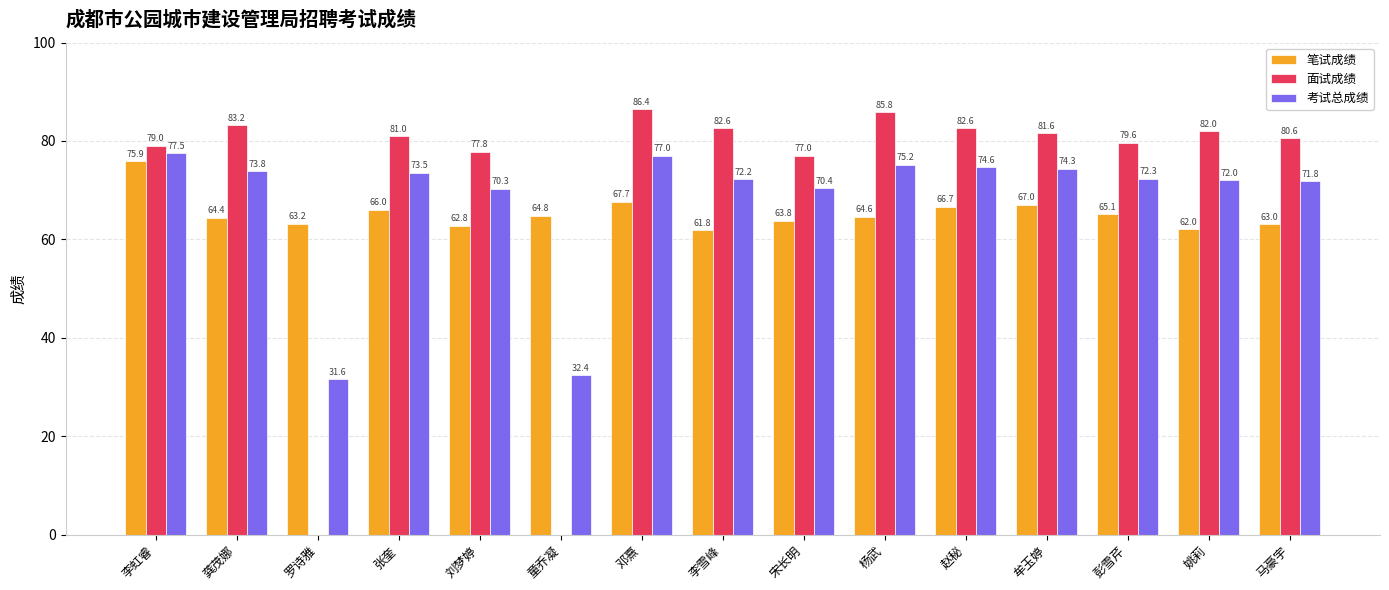

What is the total value across all series at 罗诗雅?

94.8